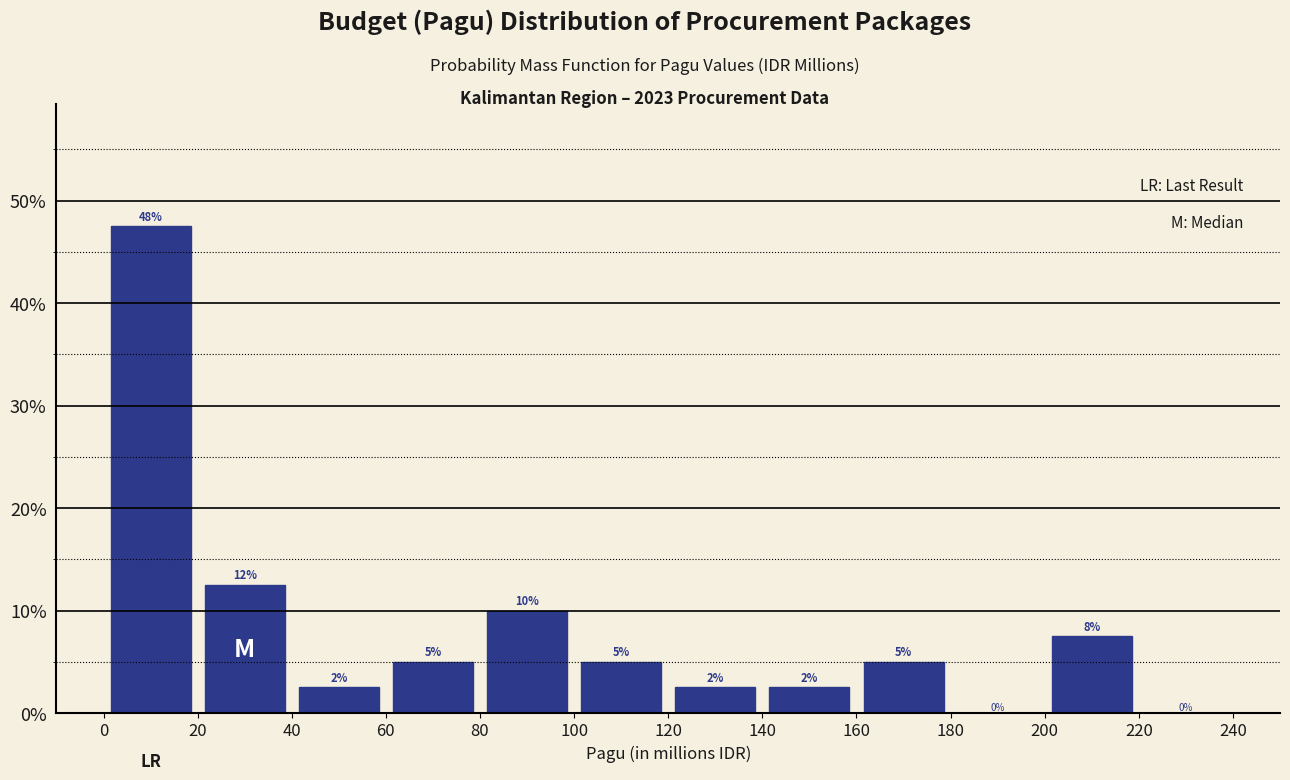

Which range on the x-axis has the tallest bar?

0 to 20